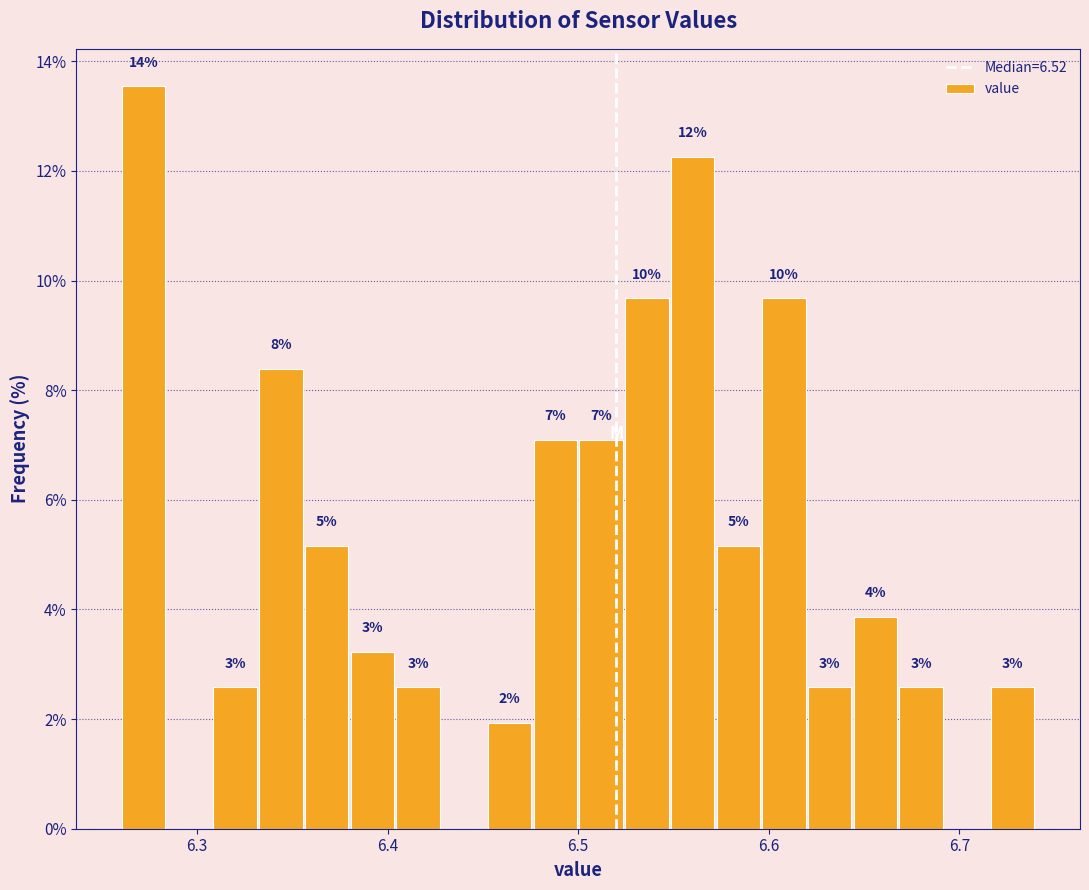

Read against the x-axis, roughly where is the centre of the tallest bar?

6.27